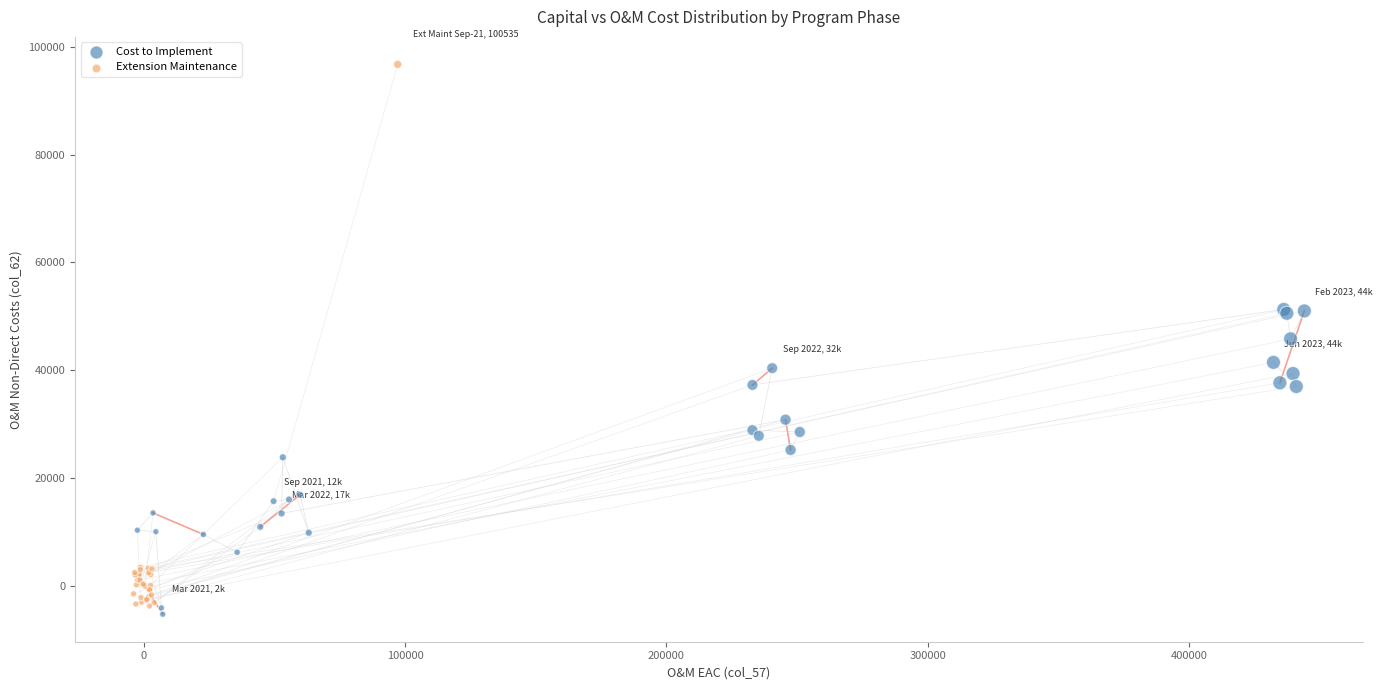

Which series reaches the maximum Y coordinate?

Extension Maintenance